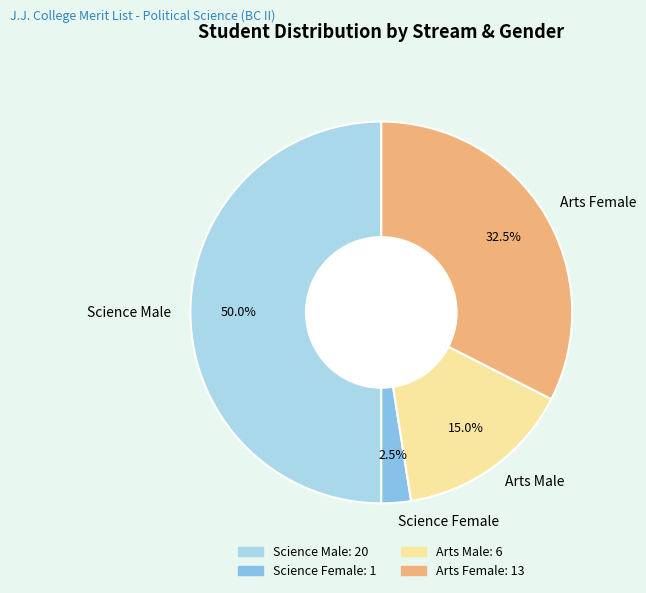

Approximately how many times larger is the value at Arts Male compared to Science Female?

6.0